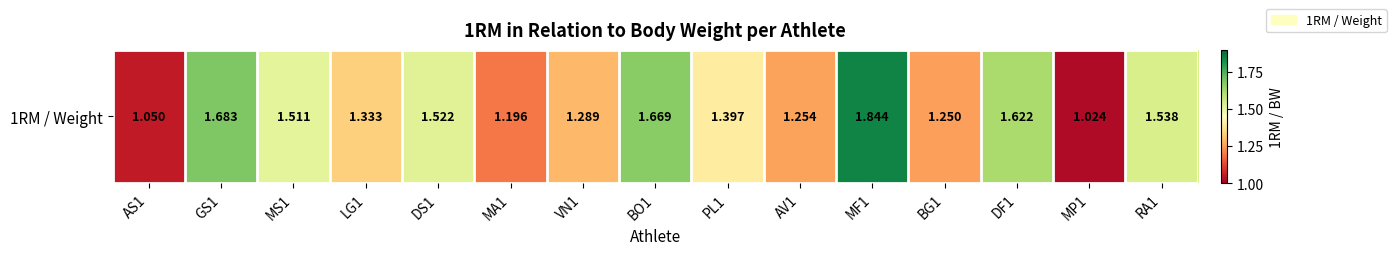

Between MP1 and LG1, which is larger?

LG1